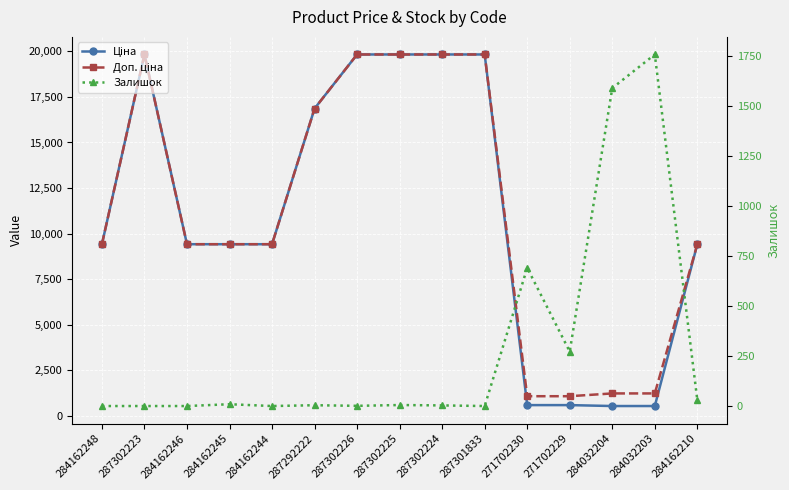

What is the value of the Ціна point at the 3rd from the left?

9416.9